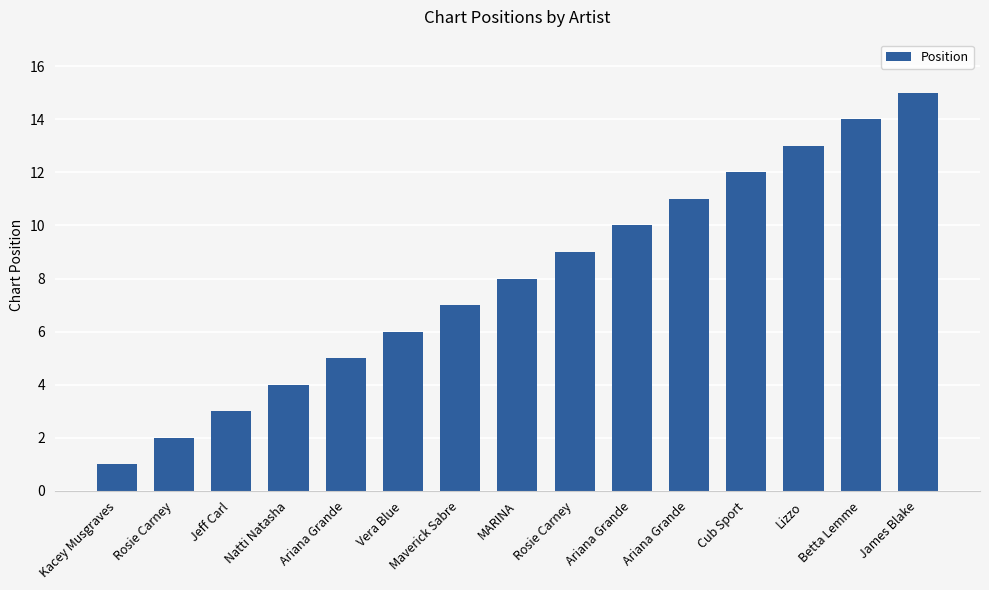

Is it true that the value at Ariana Grande is 10?

True